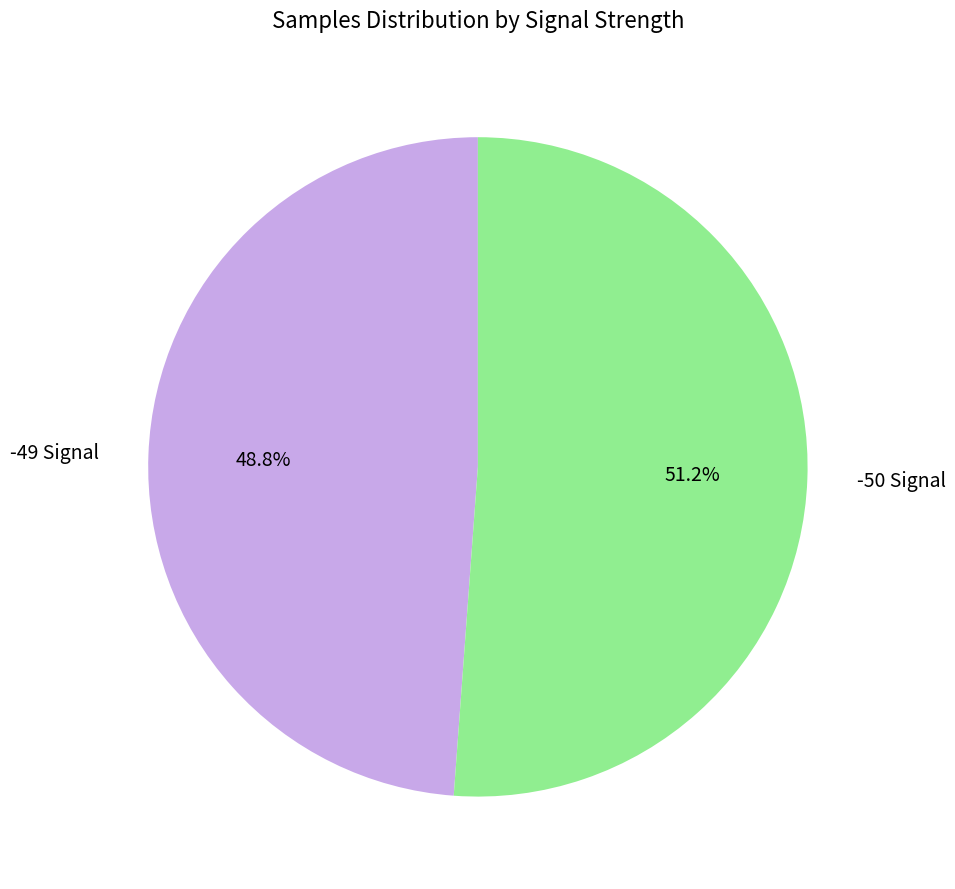

Is there any slice that represents more than half of the pie?

Yes